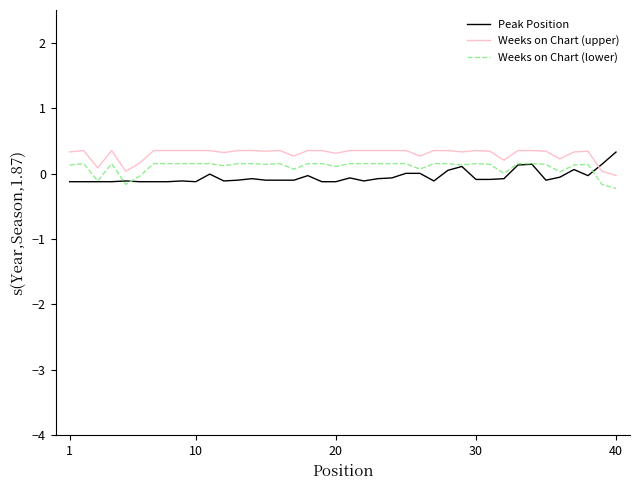

How many values in Weeks on Chart (upper) are above zero?

39